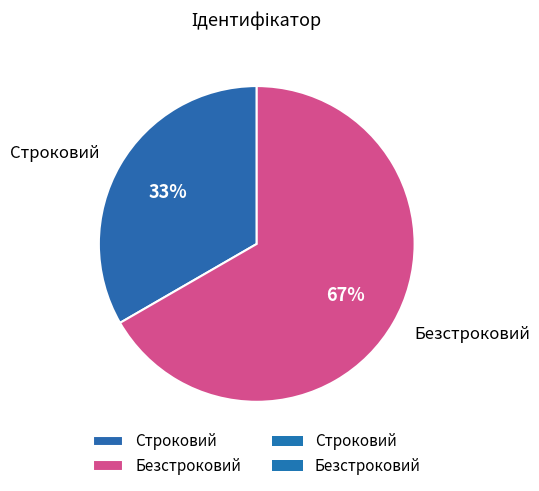

To the nearest percent, what is the average slice percentage?

50%